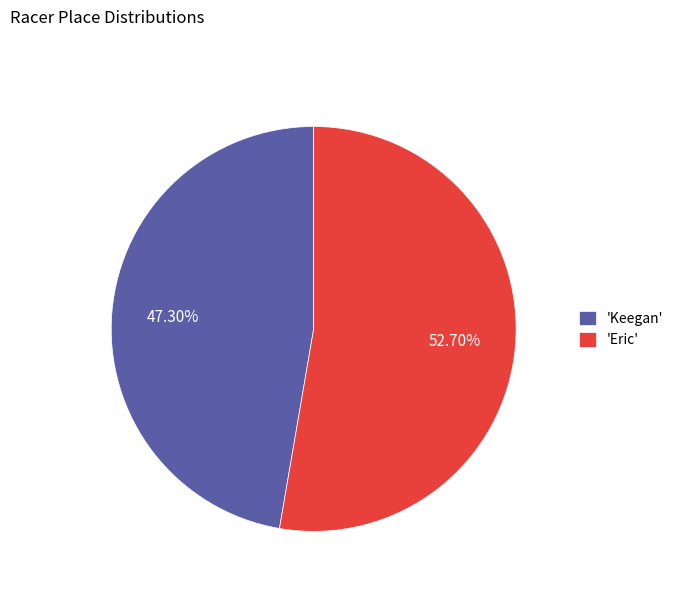

What is the majority slice?

'Eric'